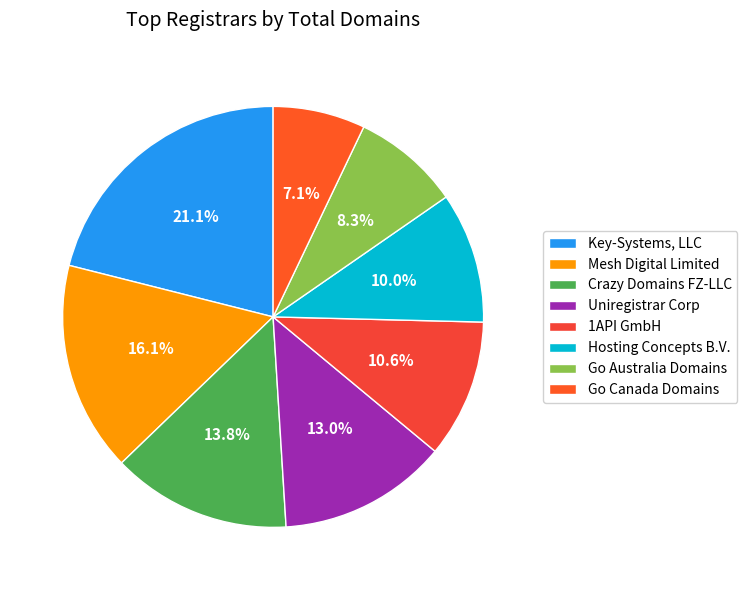

Is there a majority slice in this chart?

No